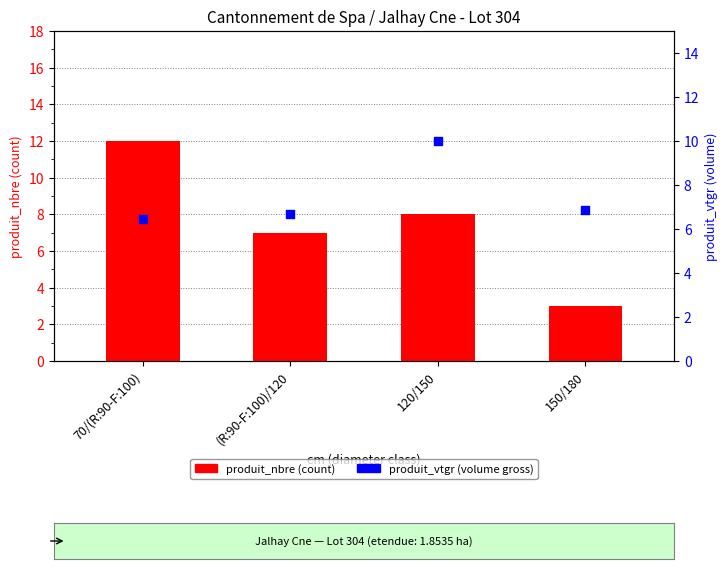

At which category is the sum across all series the highest?

70/(R:90-F:100)